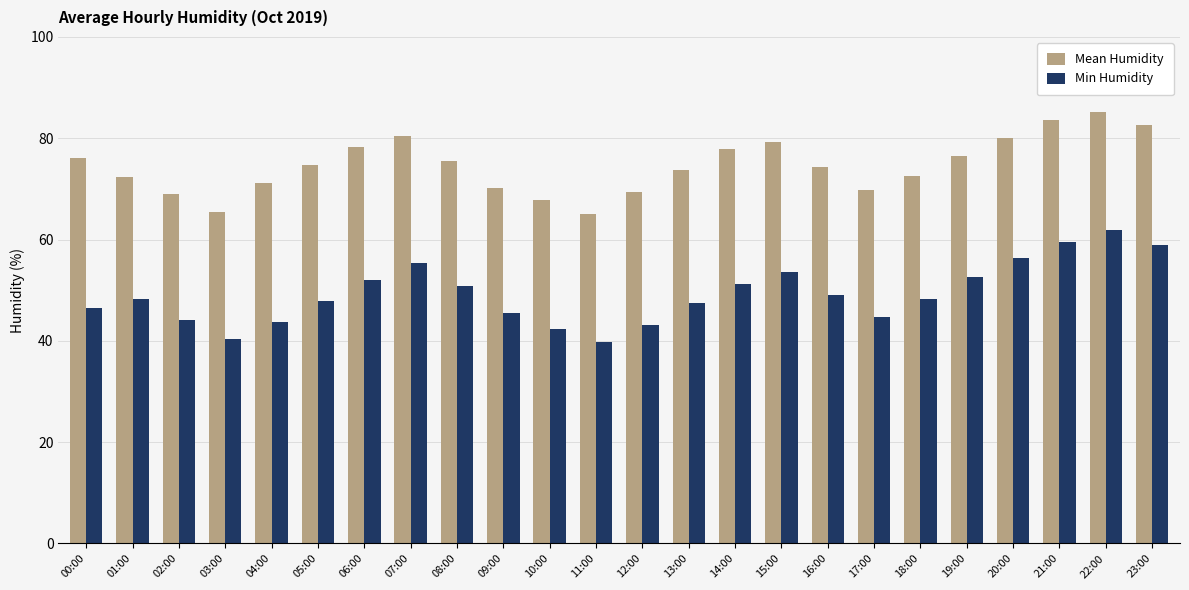

Count the number of categories in the chart.

24